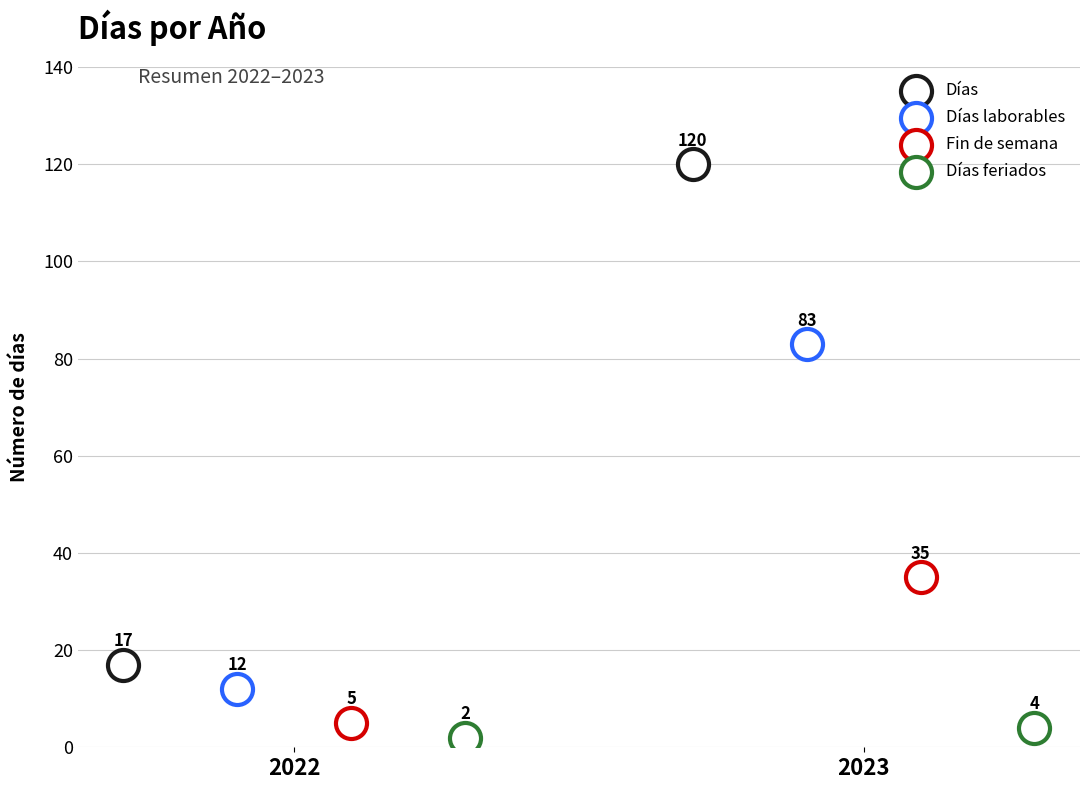

Which series has the widest spread of Y values?

Días